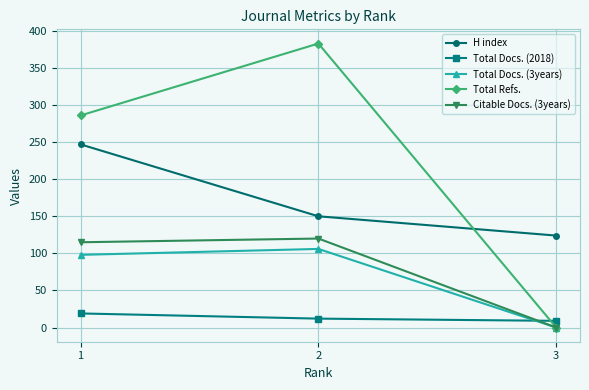

How many lines are shown in the chart?

5